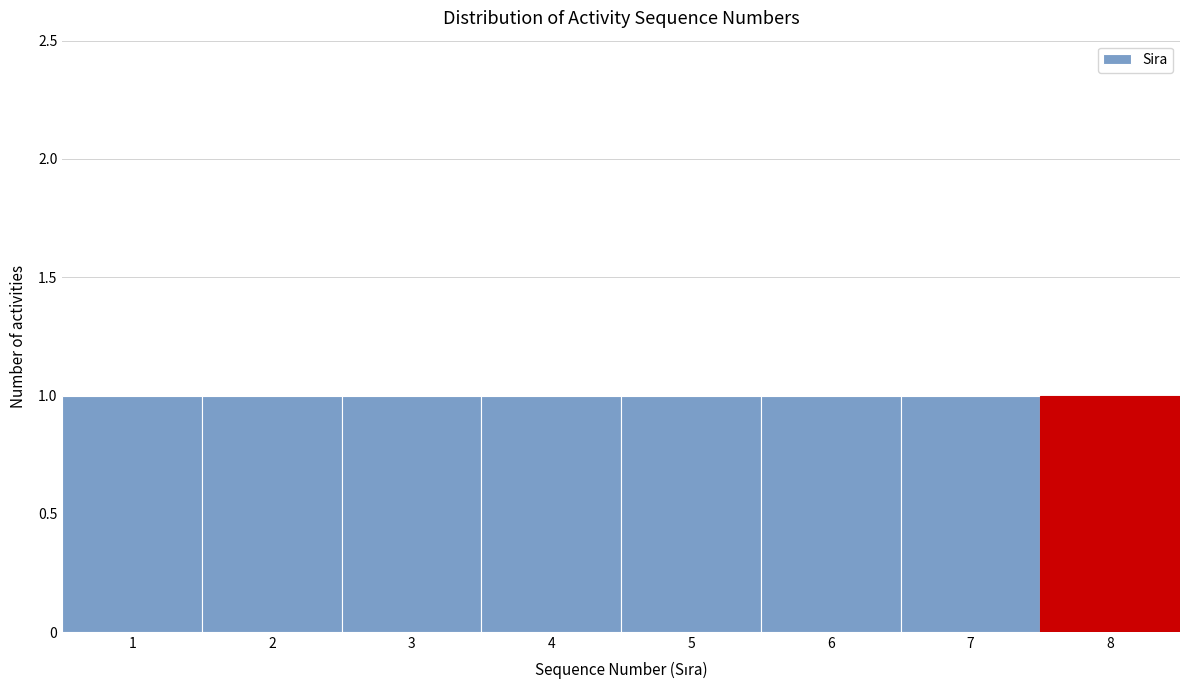

Reading left to right, list every bar in this chart as the range it spans on the x-axis followed by its height. The values are not printed on the chart, so give them approximately, as read against the axis.

0.5 to 1.5: 1
1.5 to 2.5: 1
2.5 to 3.5: 1
3.5 to 4.5: 1
4.5 to 5.5: 1
5.5 to 6.5: 1
6.5 to 7.5: 1
7.5 to 8.5: 1